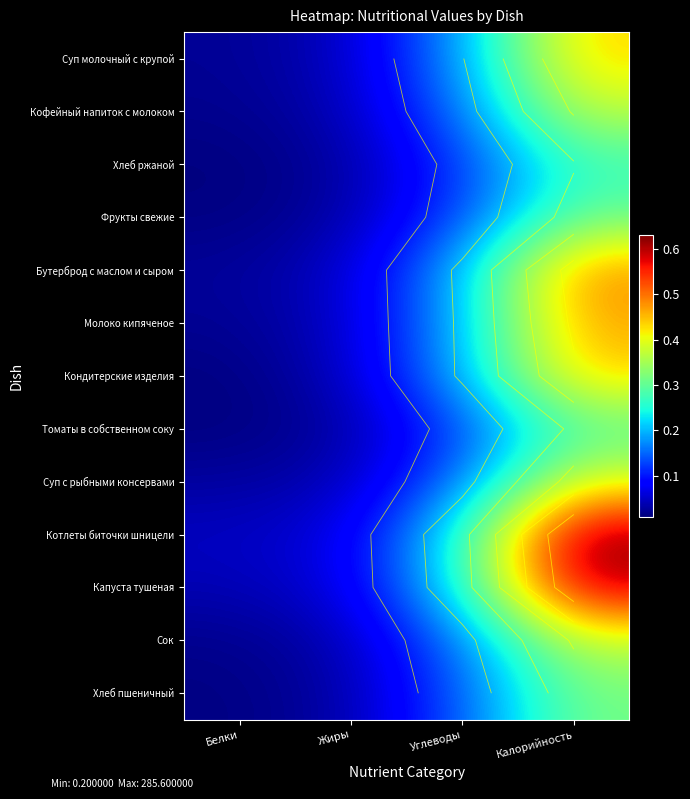

How many distinct data groups are displayed?

13